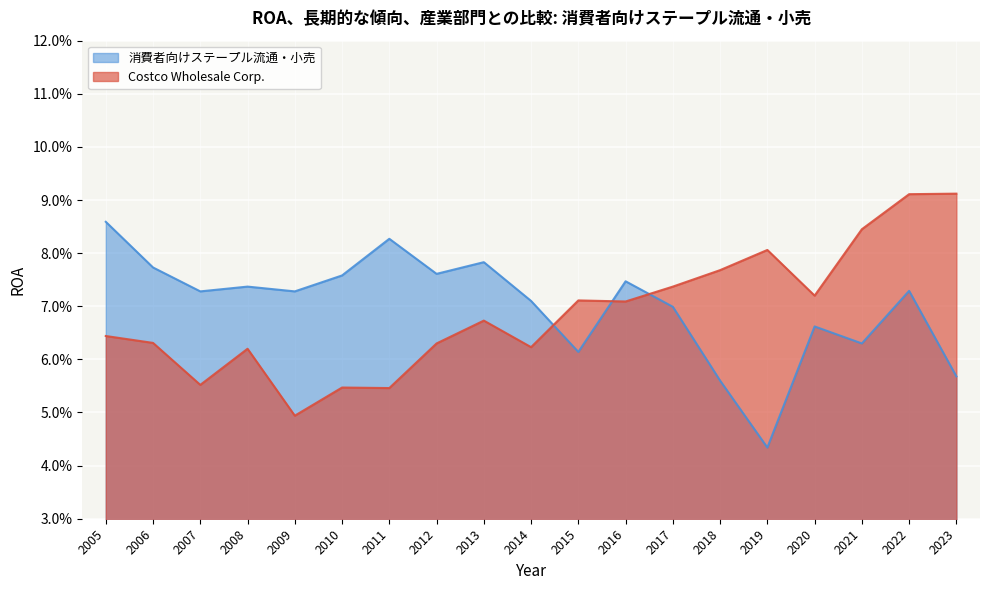

Between which two adjacent categories do 消費者向けステープル流通・小売 and Costco Wholesale Corp. first intersect?

2014 and 2015